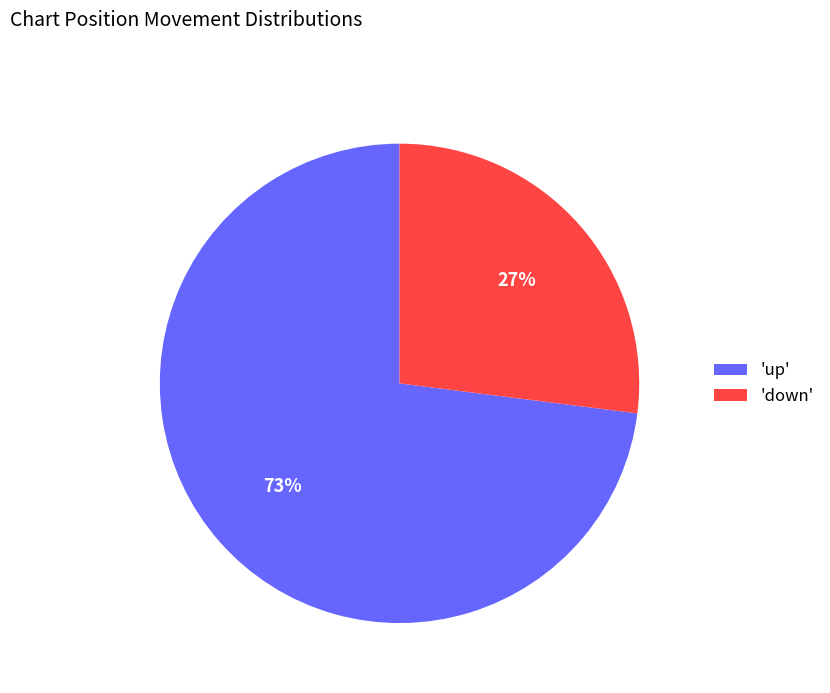

To the nearest percent, what percentage of the pie is 'up'?

73%